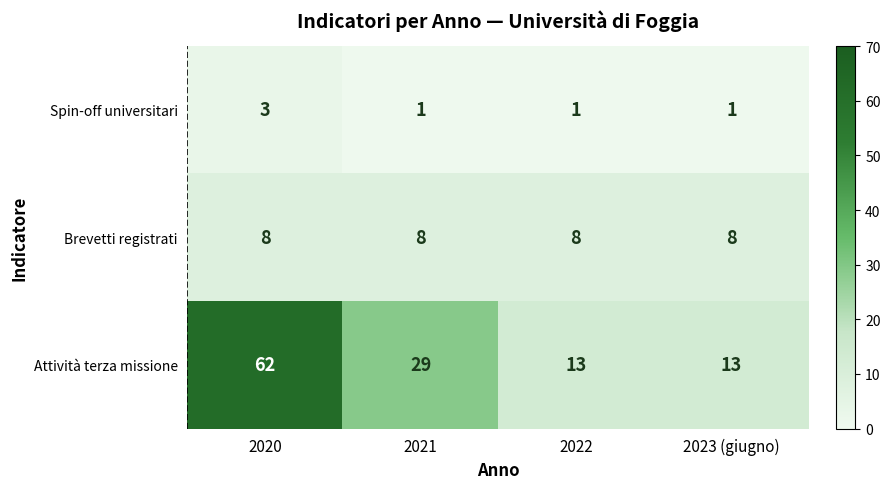

Reading left to right, extract all data points from this chart.

Spin-off universitari: 3	1	1	1
Brevetti registrati: 8	8	8	8
Attività terza missione: 62	29	13	13